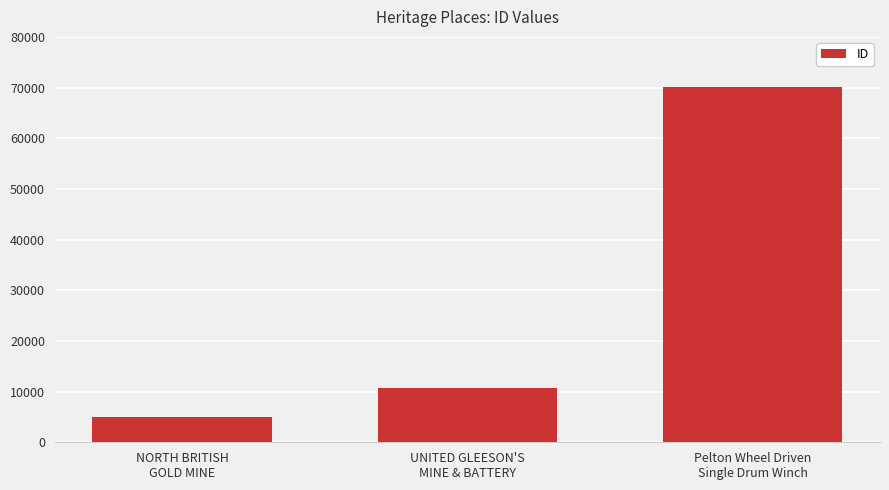

Rank the categories by value from lowest to highest.

NORTH BRITISH
GOLD MINE, UNITED GLEESON'S
MINE & BATTERY, Pelton Wheel Driven
Single Drum Winch